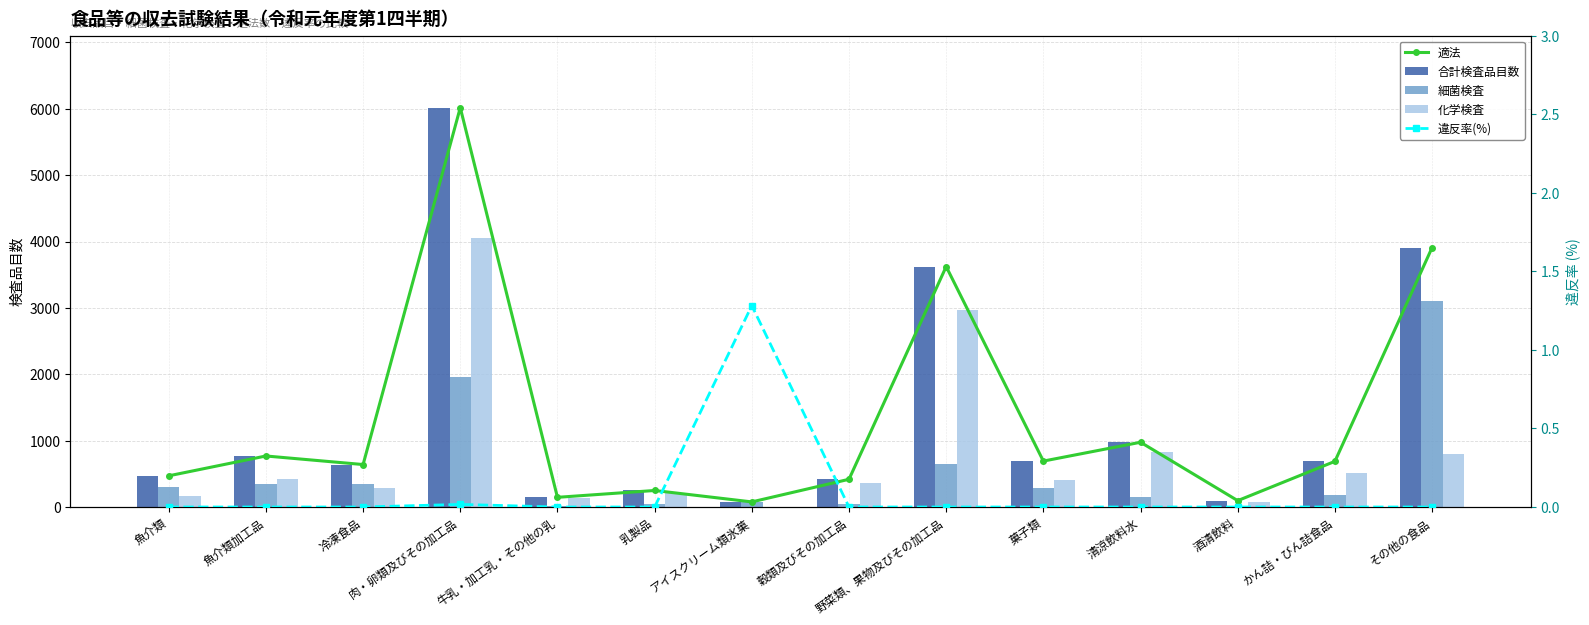

Reading right to left, what are all the values shown in this chart?

適法: 3909.0	688.0	96.0	976.0	692.0	3623.0	418.0	77.0	249.0	146.0	6018.0	640.0	769.0	470.0
合計検査品目数: 3909.0	688.0	96.0	976.0	692.0	3623.0	418.0	78.0	249.0	146.0	6019.0	640.0	769.0	470.0
細菌検査: 3106.0	181.0	15.0	144.0	281.0	647.0	51.0	78.0	42.0	14.0	1963.0	350.0	347.0	307.0
化学検査: 803.0	507.0	81.0	832.0	411.0	2976.0	367.0	0.0	207.0	132.0	4056.0	290.0	422.0	163.0
違反率(%): 0.0	0.0	0.0	0.0	0.0	0.0	0.0	1.3	0.0	0.0	0.0	0.0	0.0	0.0